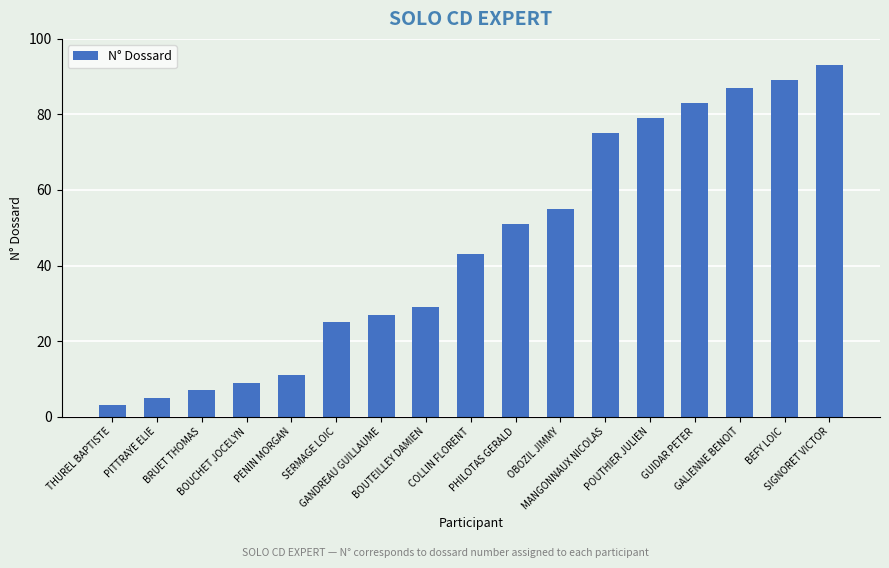

What is the label of the 1st bar from the right?

SIGNORET VICTOR